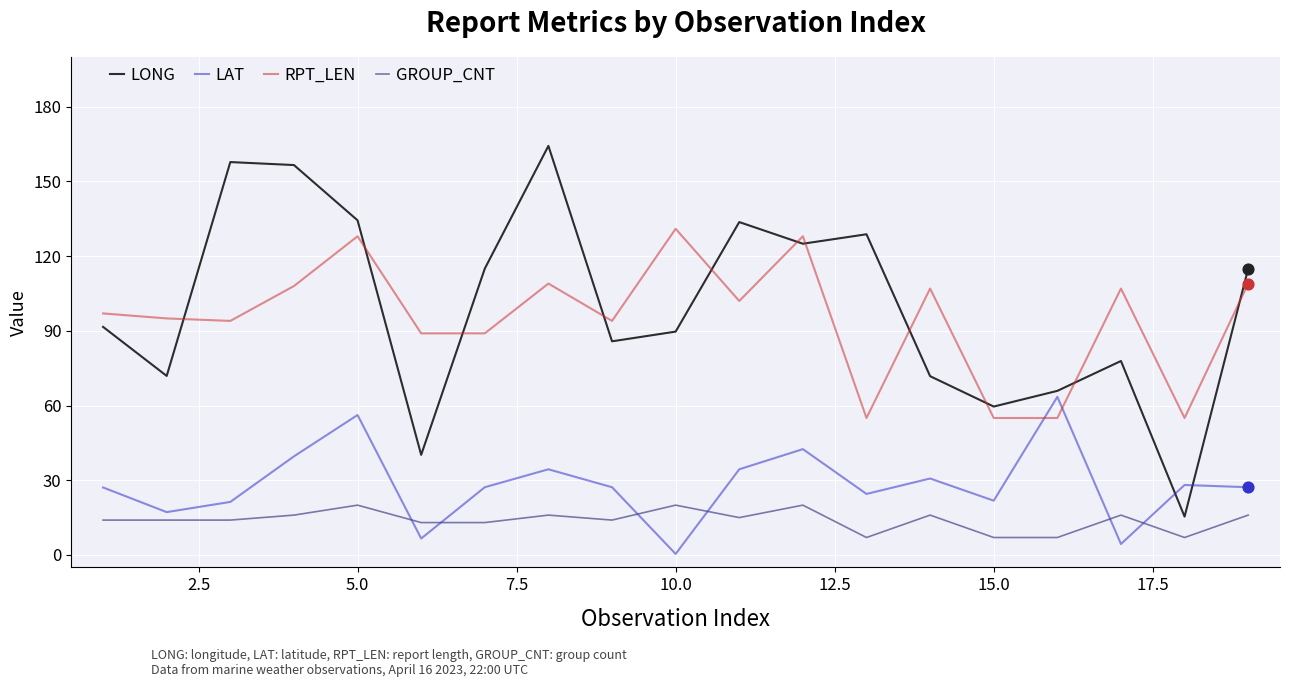

At how many categories does at least one series exceed 24?

19